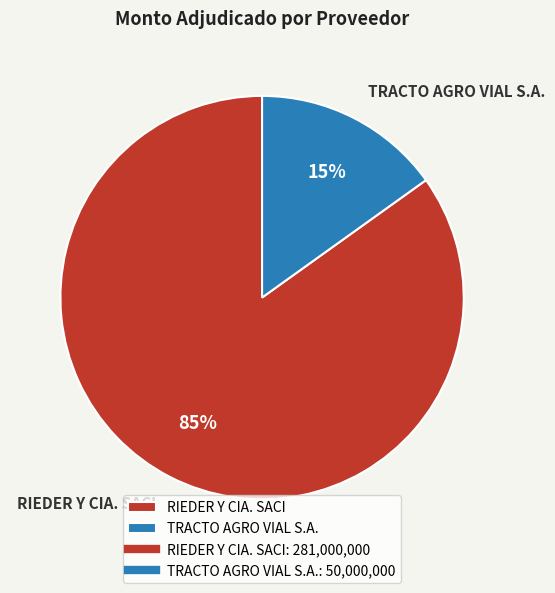

How many segments does this pie chart have?

2